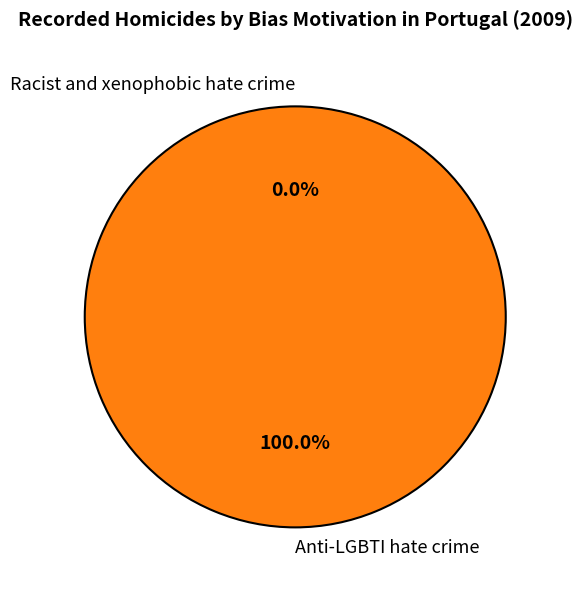

Do Racist and xenophobic hate crime and Anti-LGBTI hate crime together represent more than half of the pie?

Yes